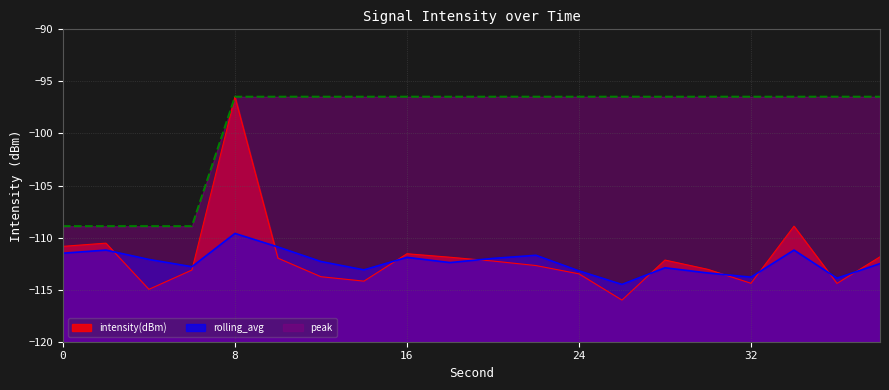

The rolling_avg series shows -75.7 at 0. True or false?

False